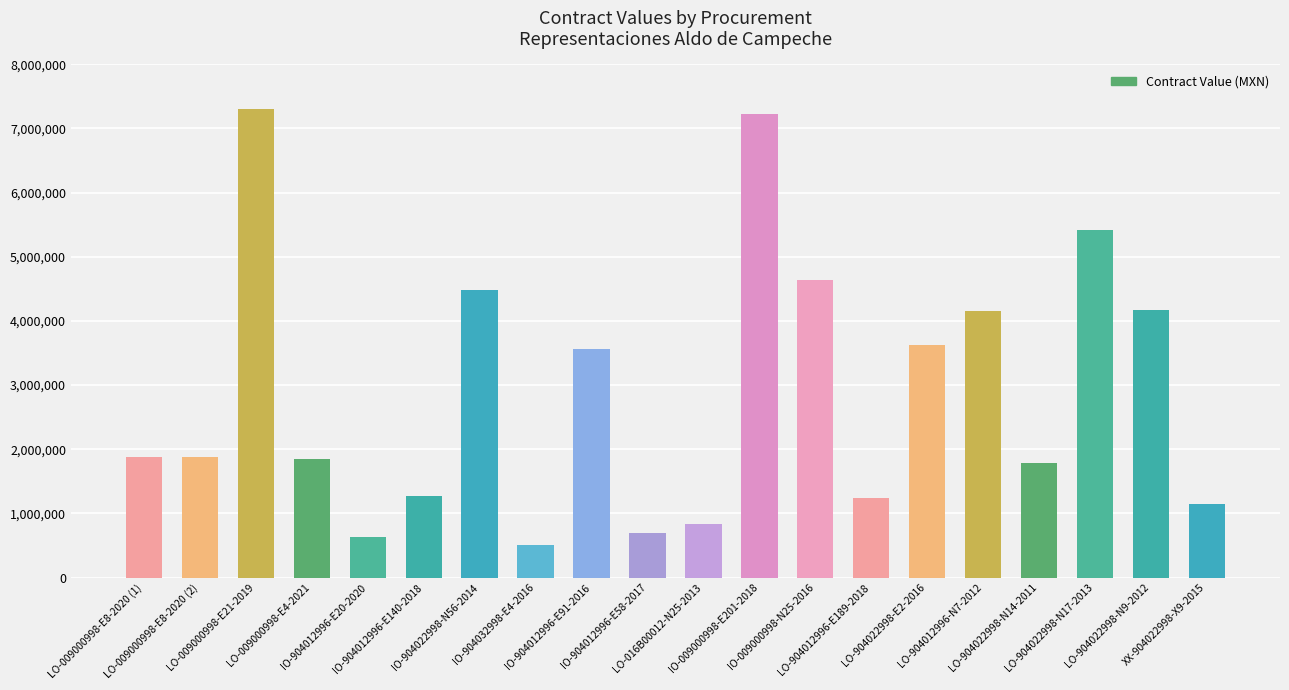

What is the difference between the second highest and second lowest values?

6591726.1